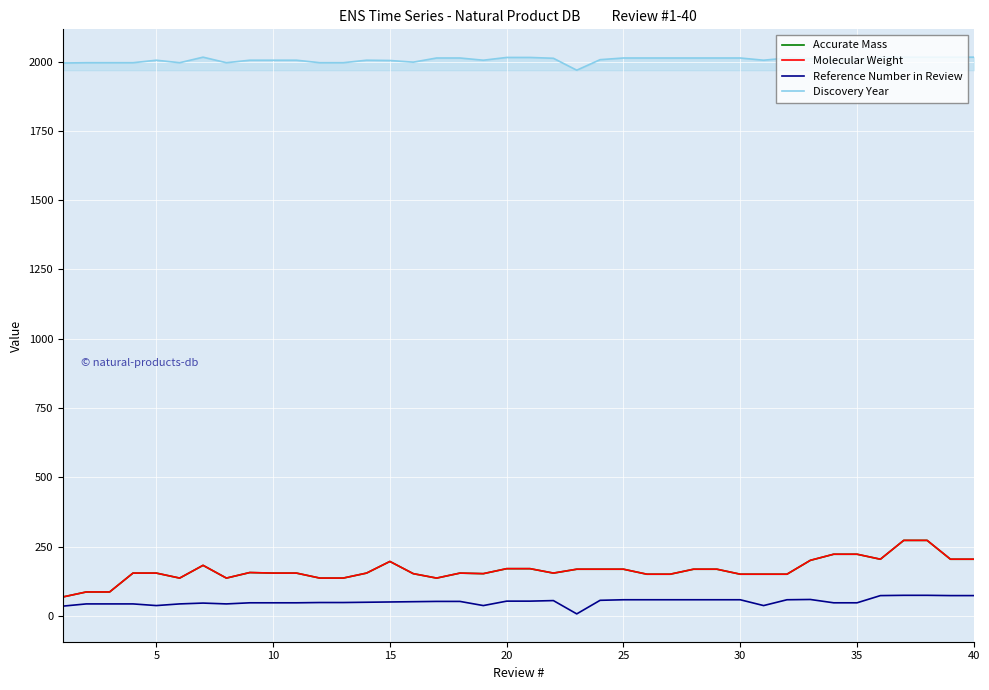

True or false: Molecular Weight and Discovery Year cross at least once.

False